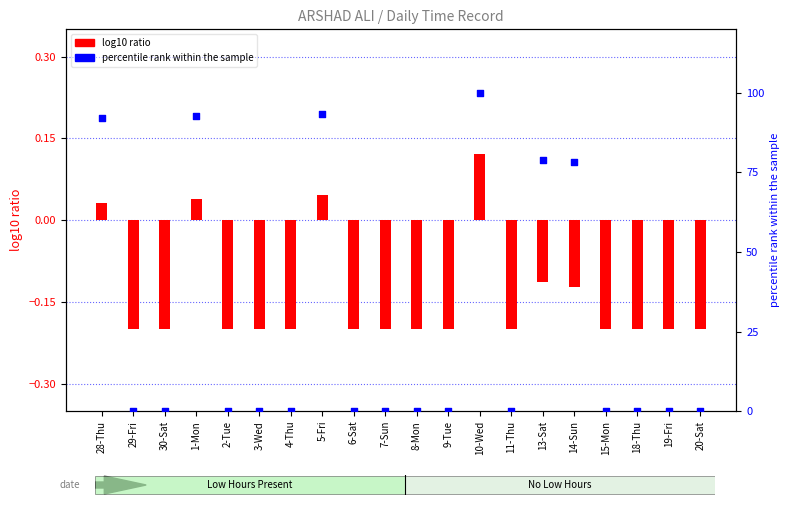

At how many categories does at least one series exceed 77?

6